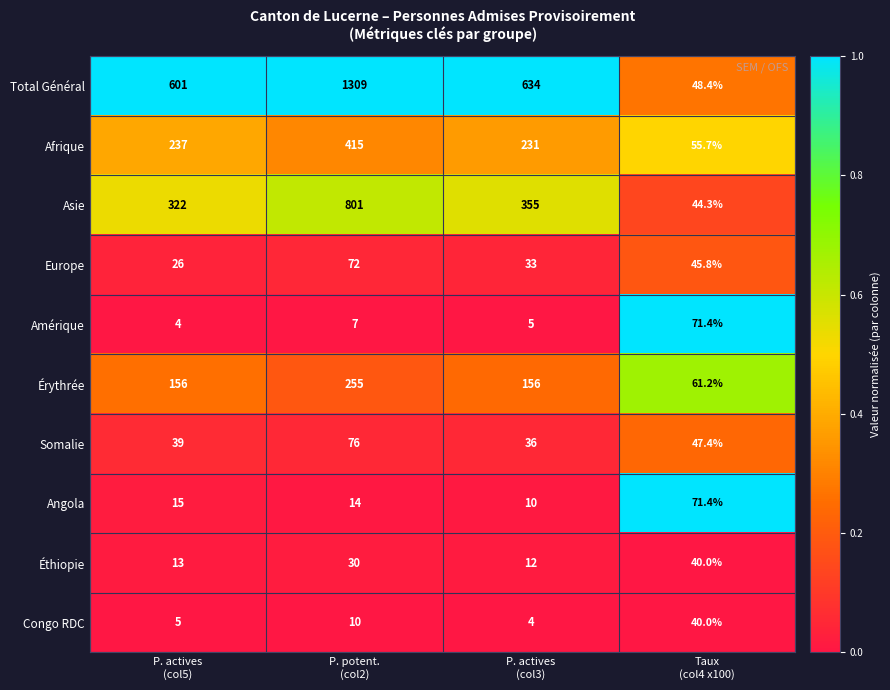

What is the difference between the highest and lowest values at P. actives
(col5)?

597.0